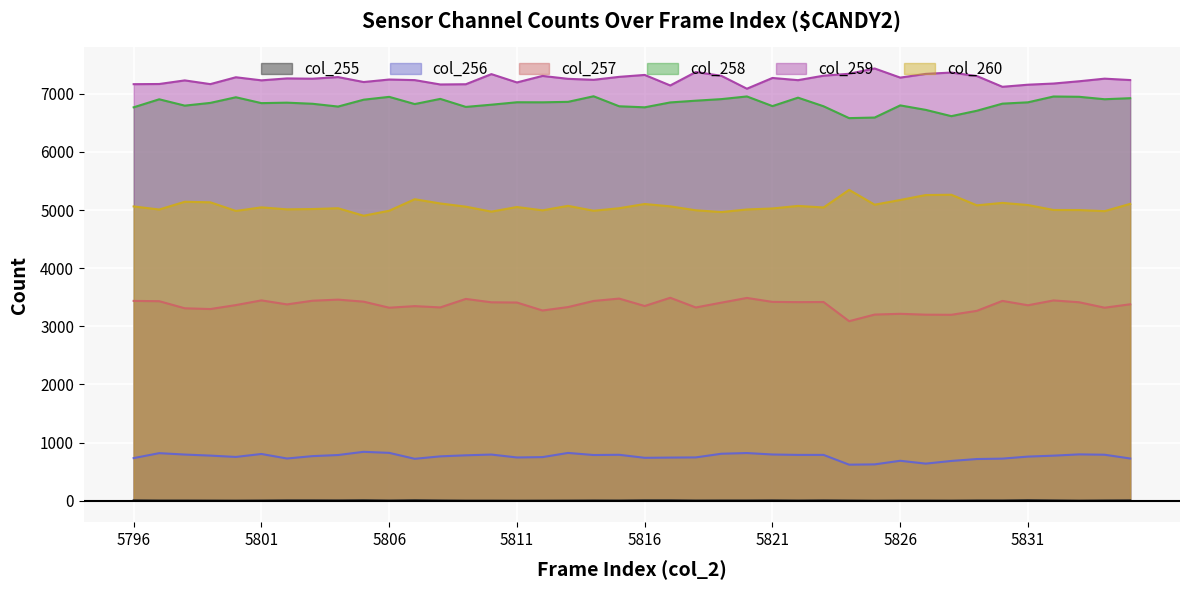

What is the spread (max minus min) of values at 5802?

7258